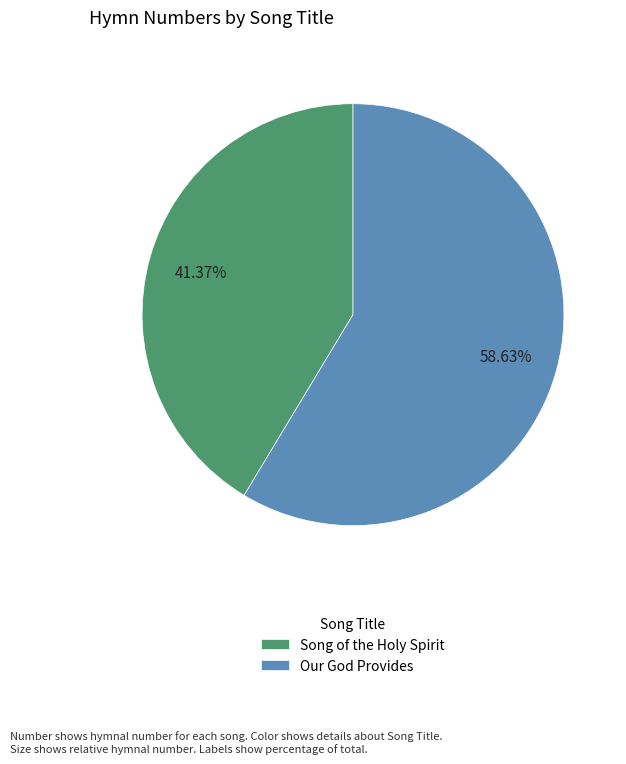

Does Song of the Holy Spirit account for over 50% of the chart?

No